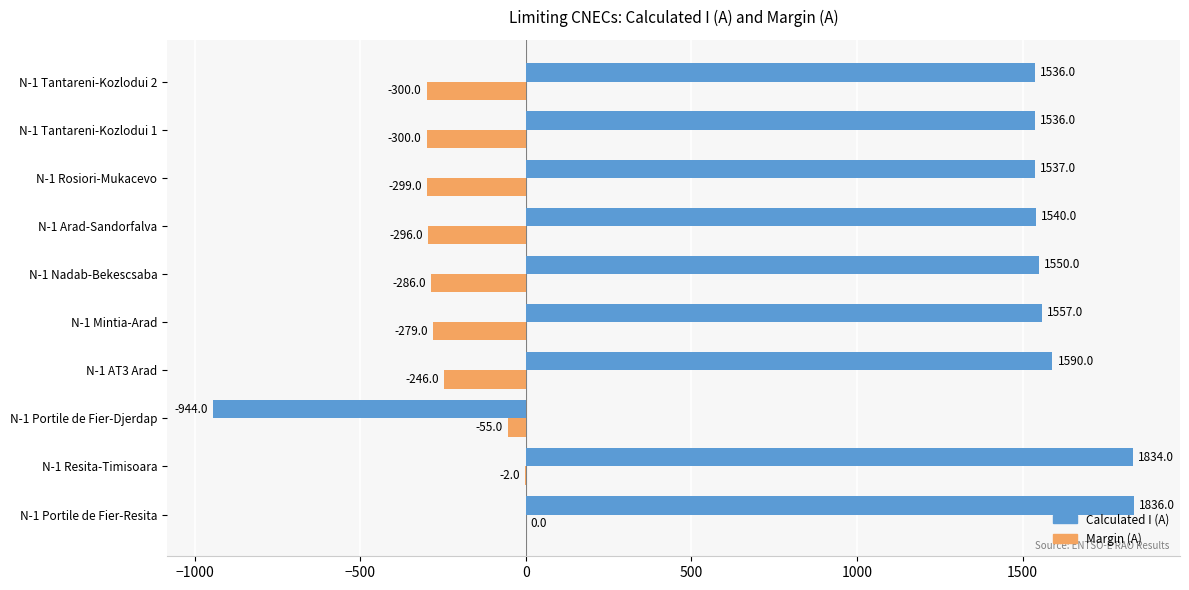

Read the Calculated I (A) value at N-1 Tantareni-Kozlodui 1.

1536